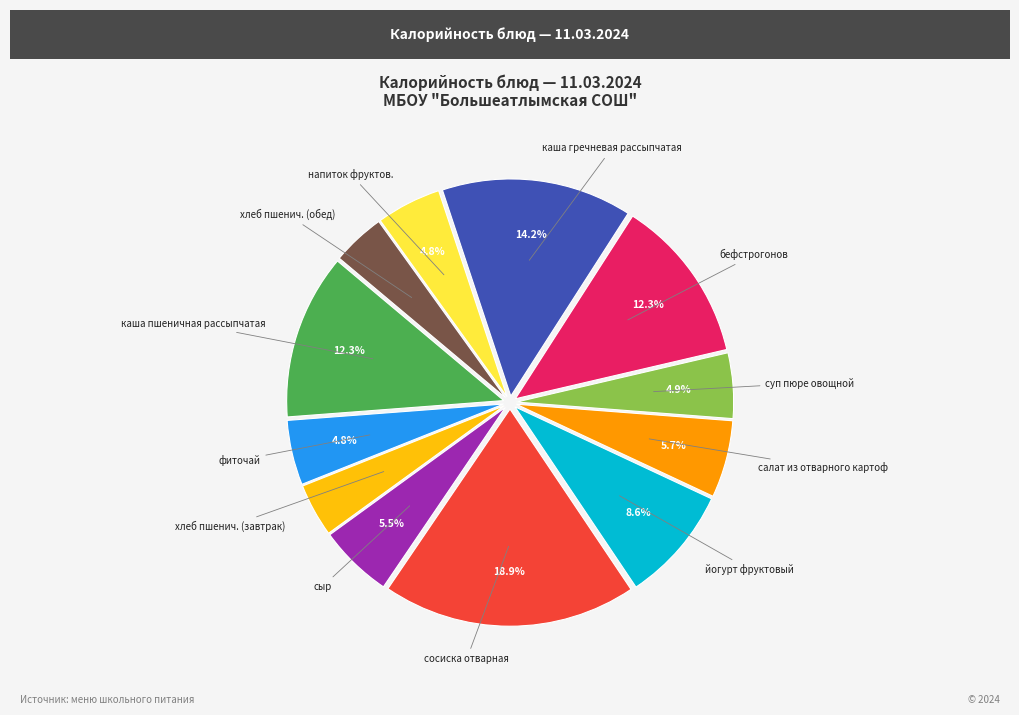

Does any single category account for the majority?

No